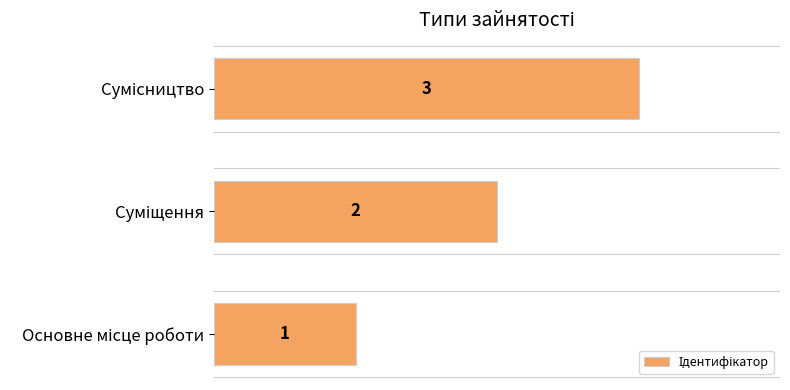

What is the maximum value shown in the chart?

3